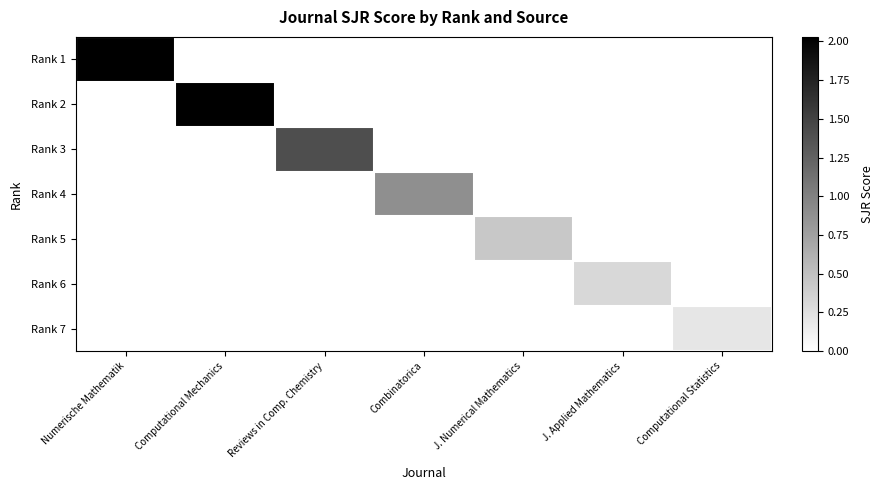

What is the difference between the highest and lowest values at Reviews in Comp. Chemistry?

1.4